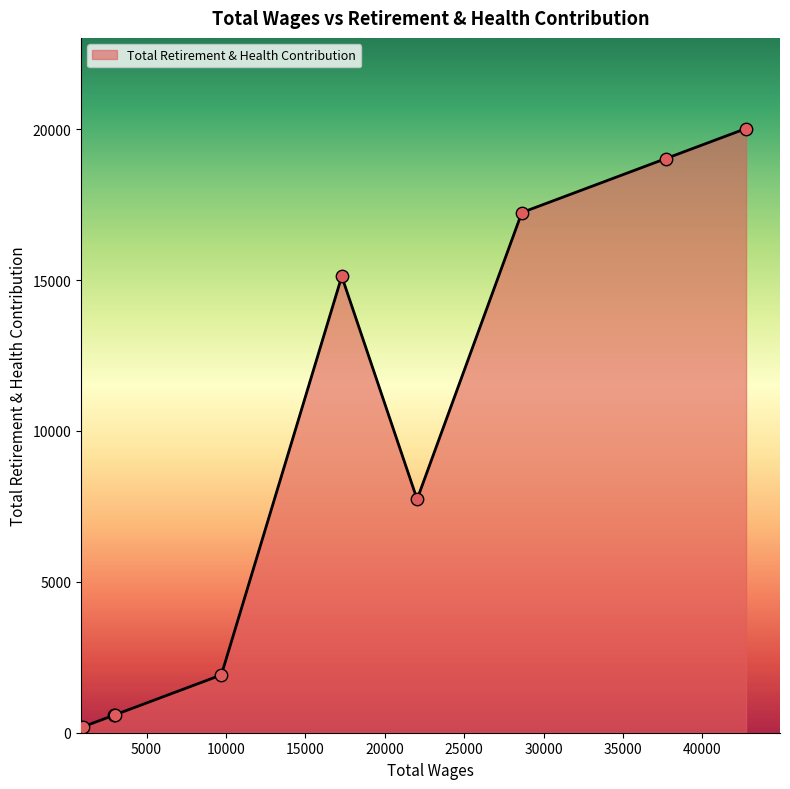

What is the greatest value displayed?

20020